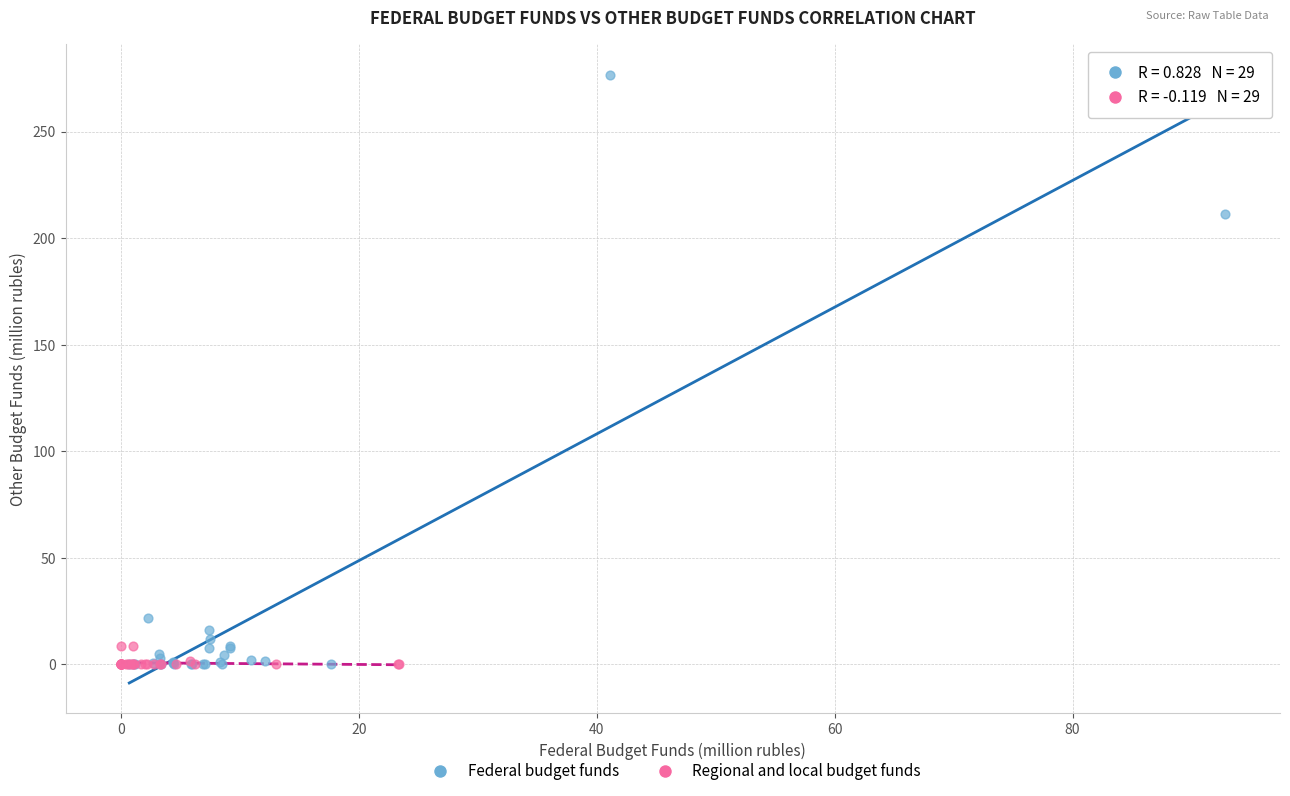

What are all the series names shown in the legend?

Federal budget funds, Regional and local budget funds